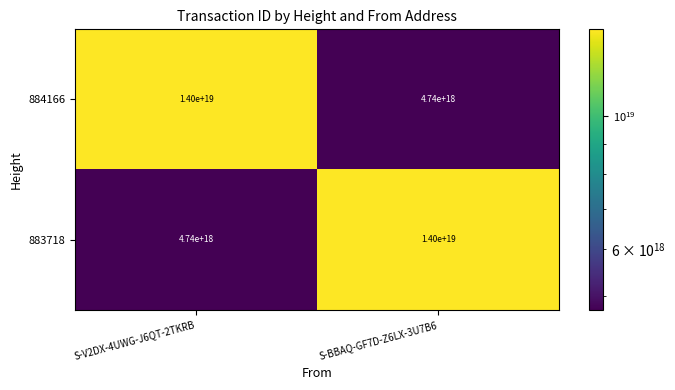

At which label does 883718 reach its minimum?

S-V2DX-4UWG-J6QT-2TKRB